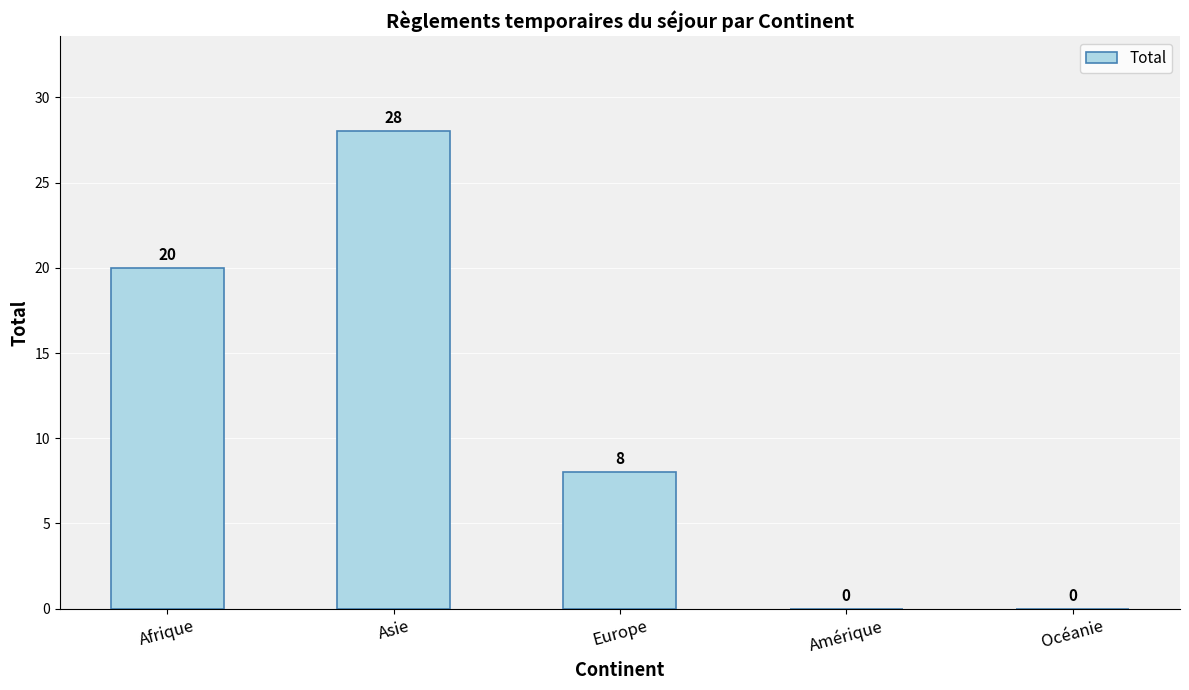

Count the values in the range 0 to 20.

4